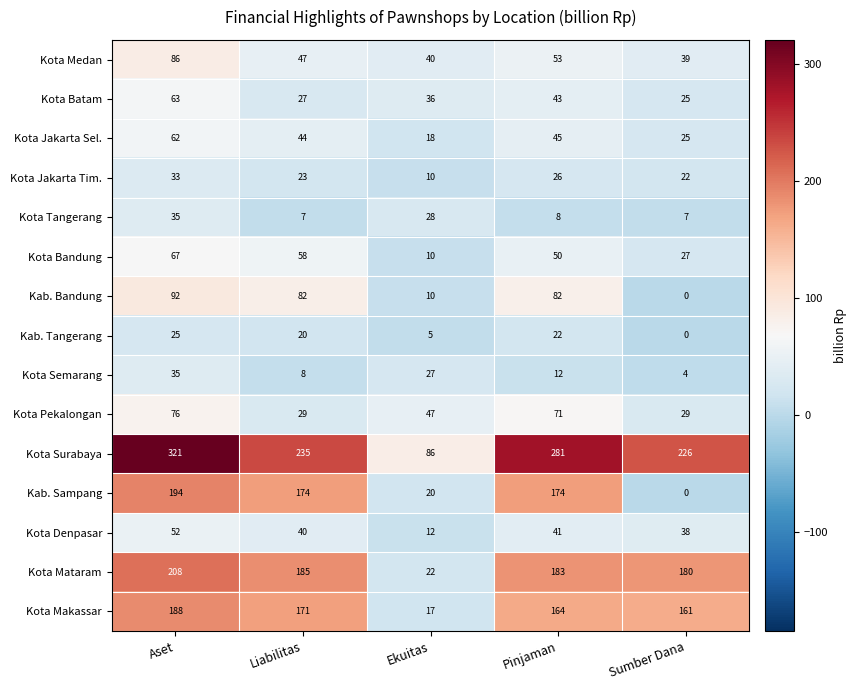

What is the sum of all Kab. Tangerang values?

72